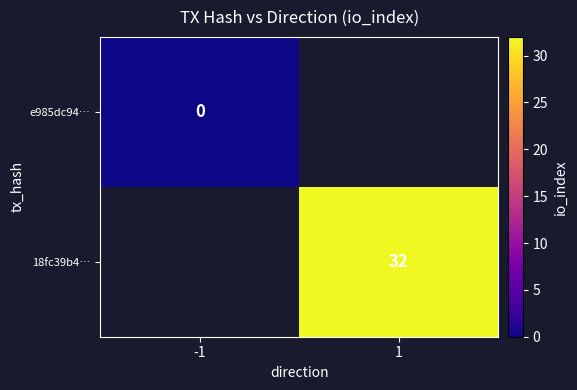

True or false: 18fc39b4… has a value of 13 at 1.

False